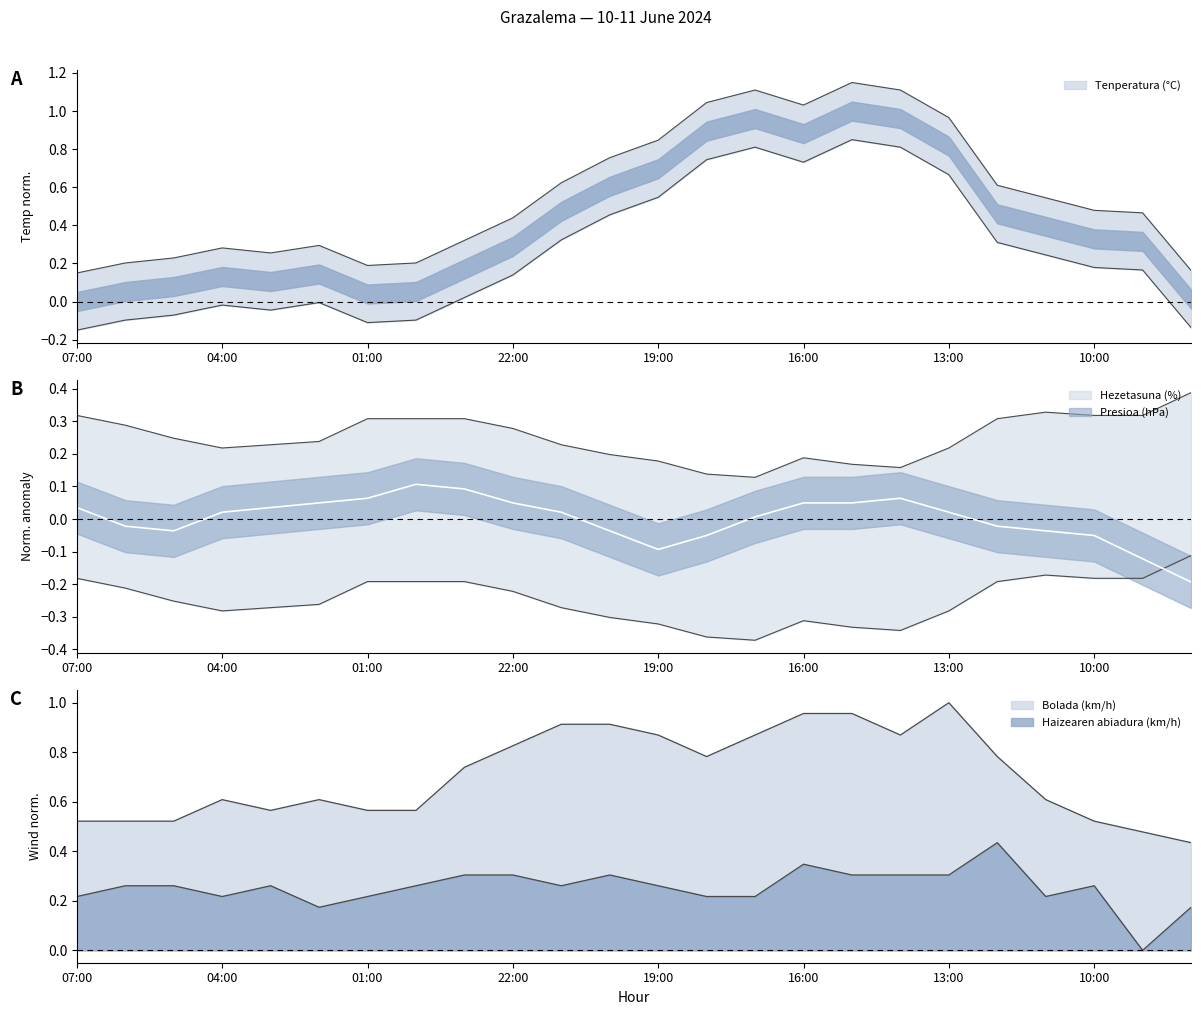

How many values in Presioa (hPa) are below zero?

10